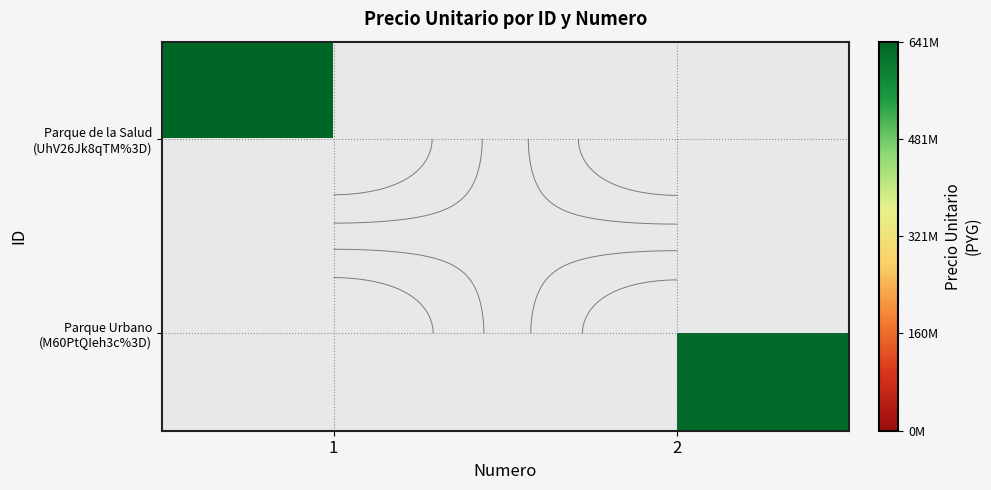

Which label corresponds to the smallest value in the chart?

2